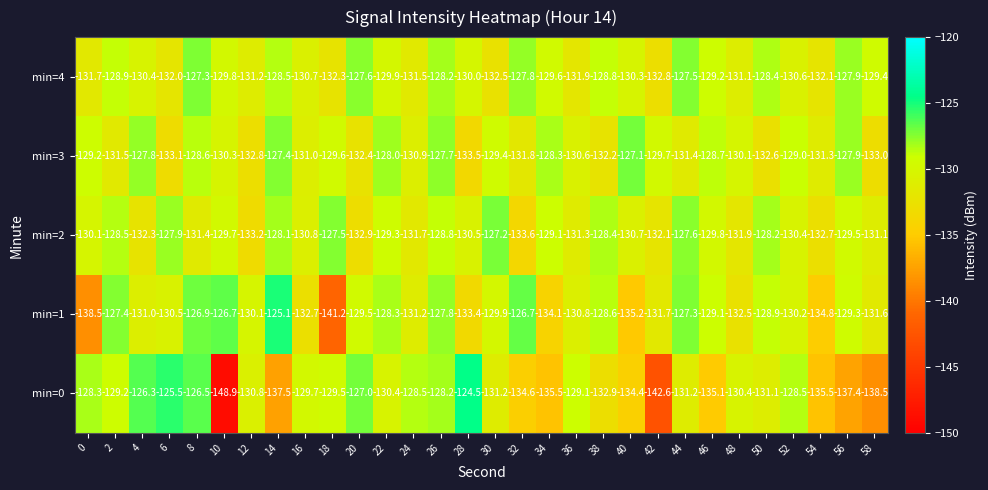

What is the spread (max minus min) of values at 56?

9.5